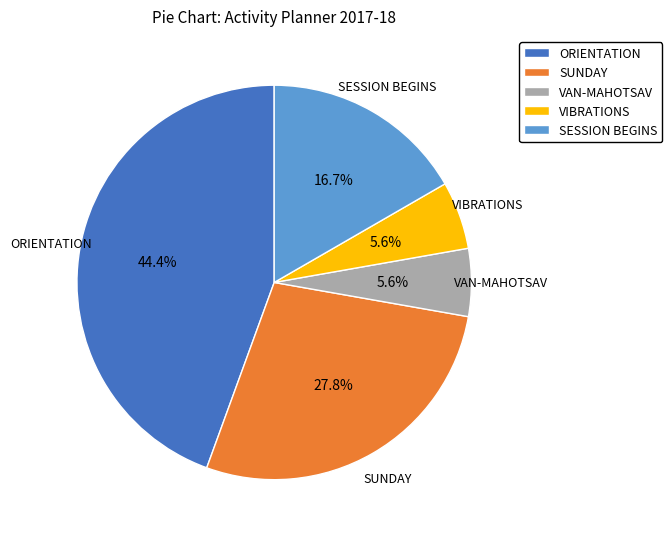

How many slices are in this pie chart?

5